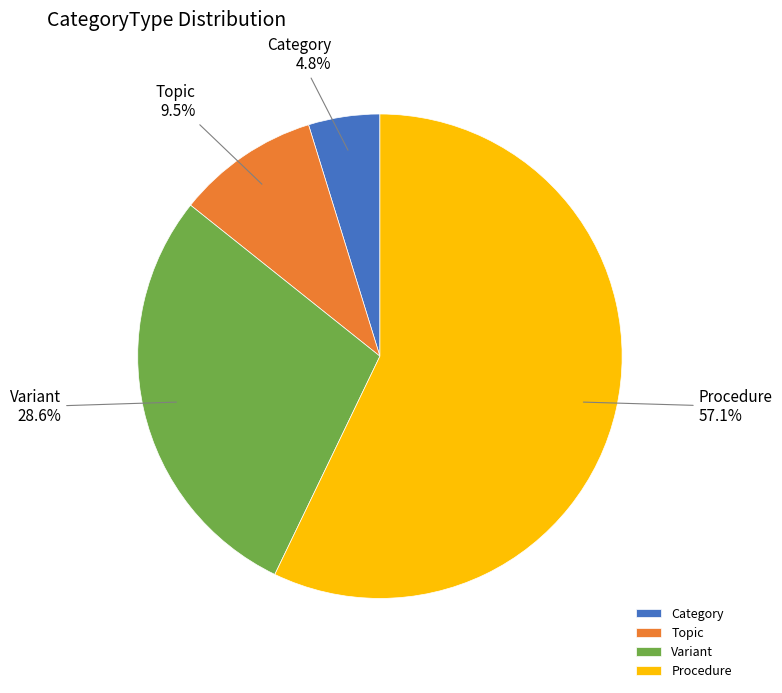

Combined, do Variant and Category account for over 50%?

No